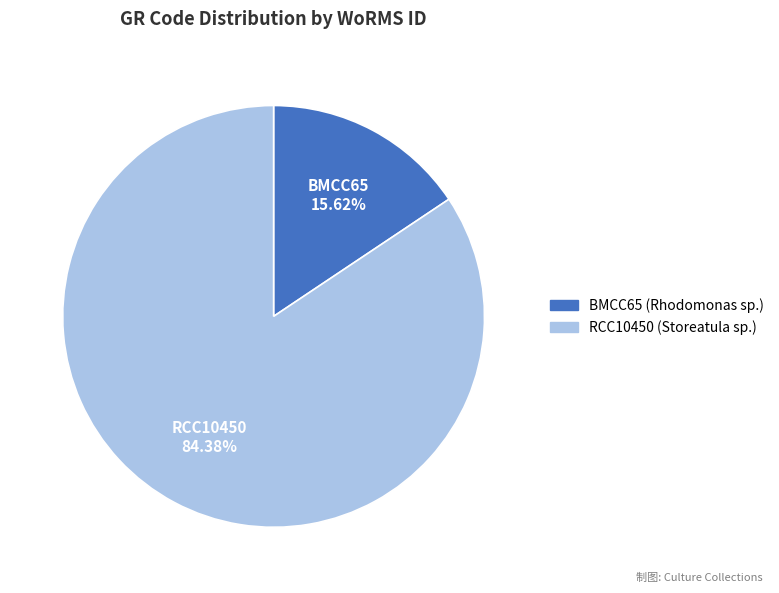

What is the ratio of the value at RCC10450 to the value at BMCC65?

5.4